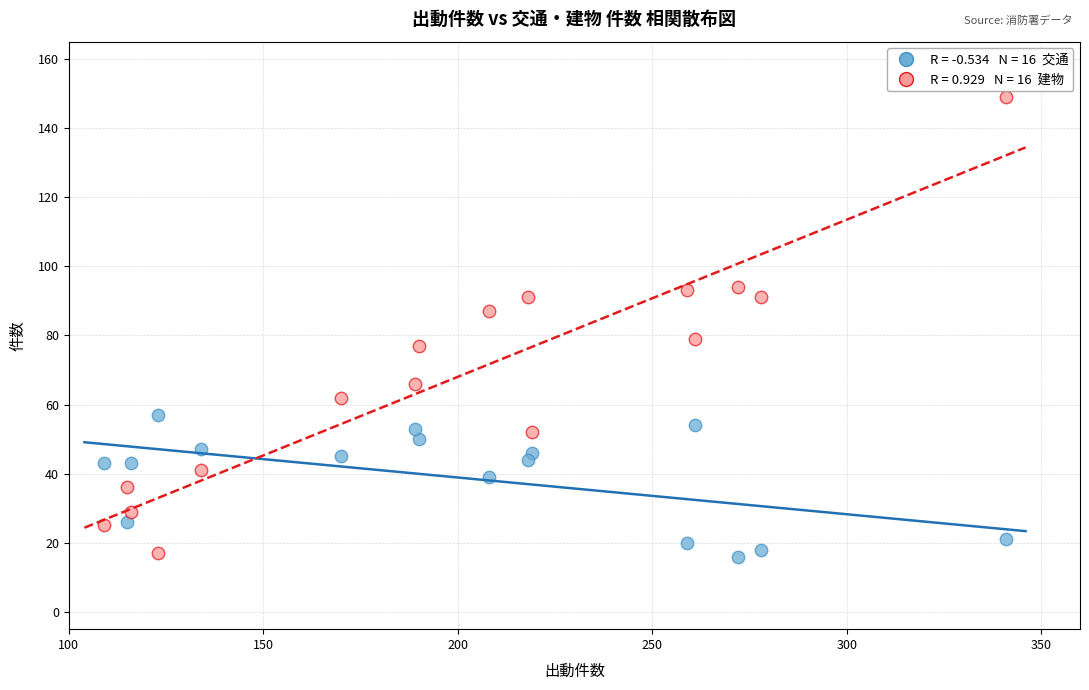

Across all series, what Y value is closest to 82?

79